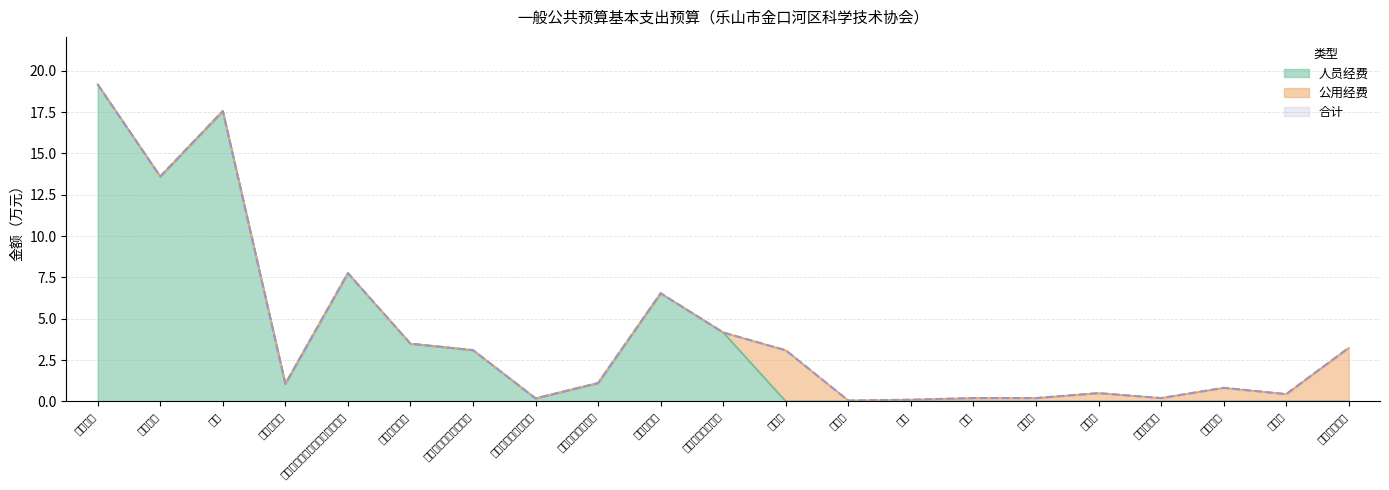

Is the value of 合计 at 机关事业单位基本养老保险缴费 greater than the value of 人员经费 at 差旅费?

Yes